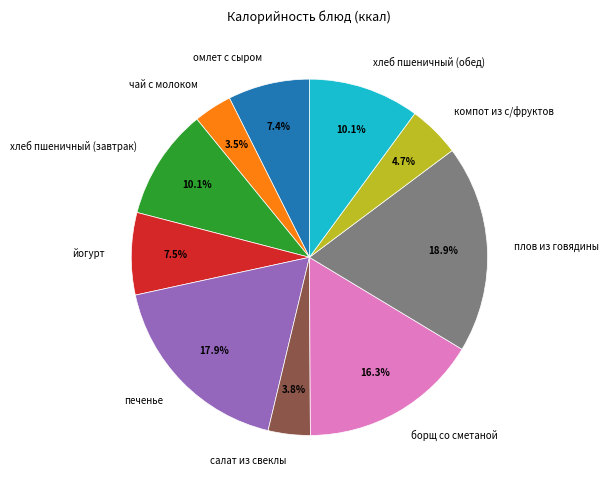

Is the sum of борщ со сметаной and йогурт greater than half?

No